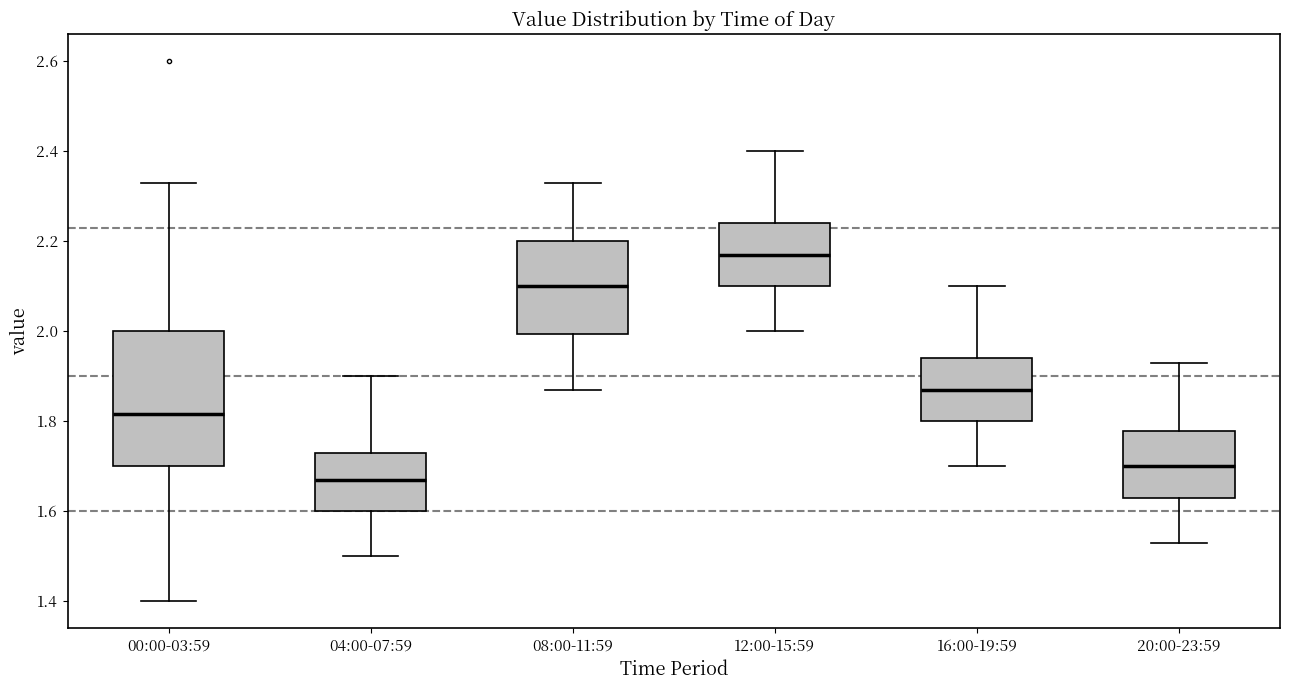

Reading left to right, transcribe this box plot: for each box, give where its median line is, the range the box spans, and where its two whiskers end, as read against the y-axis. The values are not printed on the chart, so give them approximately, as read against the axis.

00:00-03:59: median 1.82, box 1.70 to 2.00, whiskers 1.40 to 2.34
04:00-07:59: median 1.68, box 1.60 to 1.74, whiskers 1.50 to 1.90
08:00-11:59: median 2.10, box 2.00 to 2.20, whiskers 1.88 to 2.34
12:00-15:59: median 2.18, box 2.10 to 2.24, whiskers 2.00 to 2.40
16:00-19:59: median 1.88, box 1.80 to 1.94, whiskers 1.70 to 2.10
20:00-23:59: median 1.70, box 1.64 to 1.78, whiskers 1.54 to 1.94